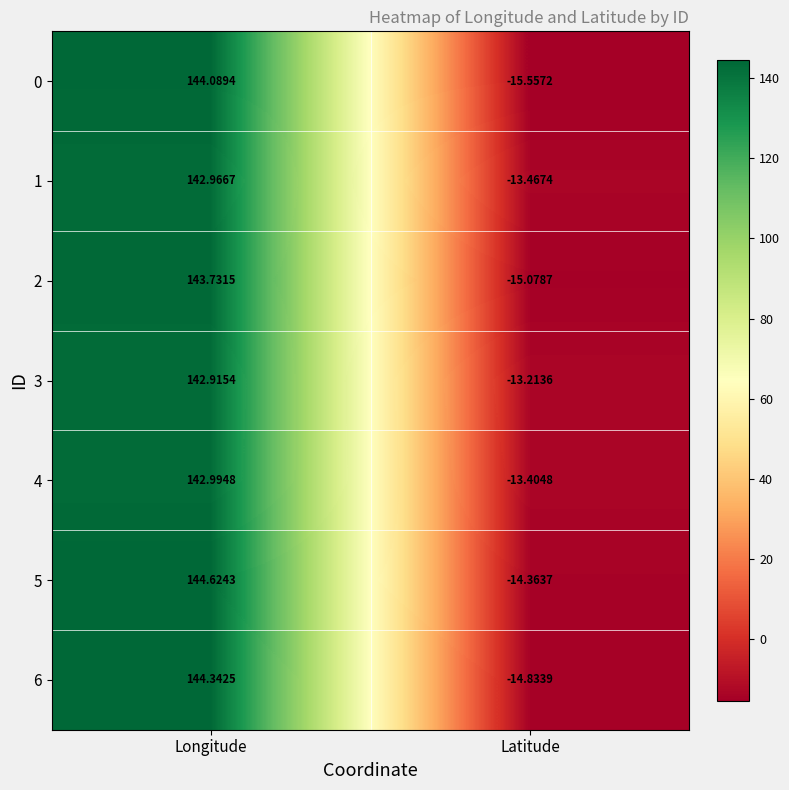

Is the value of 3 at Latitude greater than the value of 6 at Longitude?

No